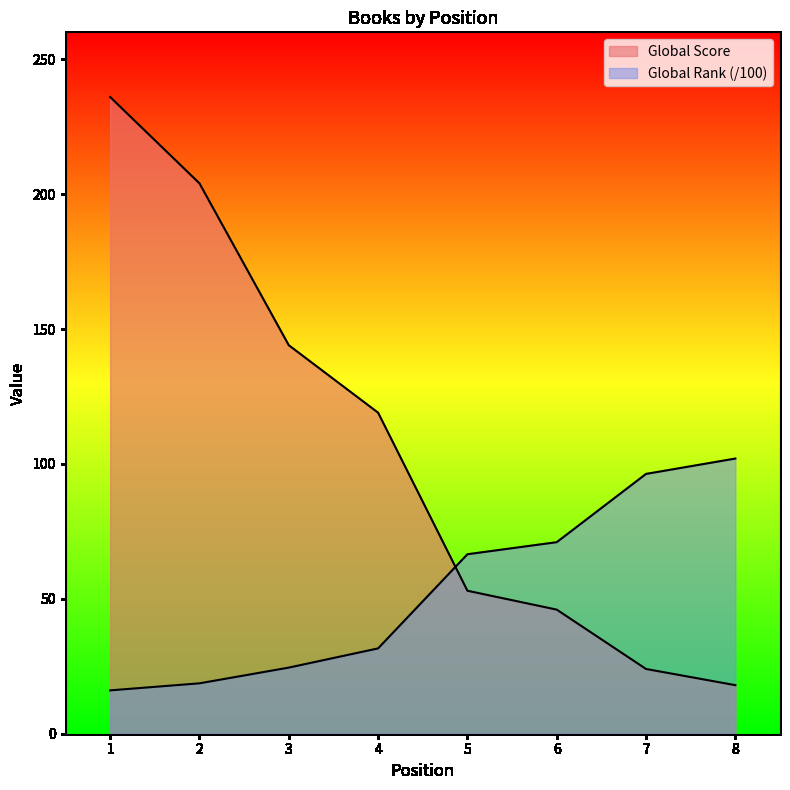

At which category is the sum across all series the highest?

1